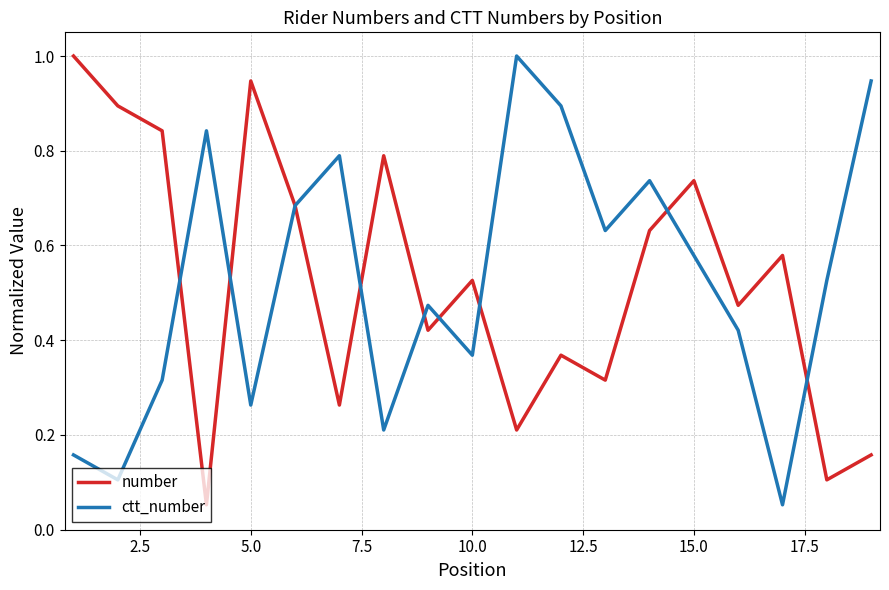

What is the greatest value displayed?

1.0